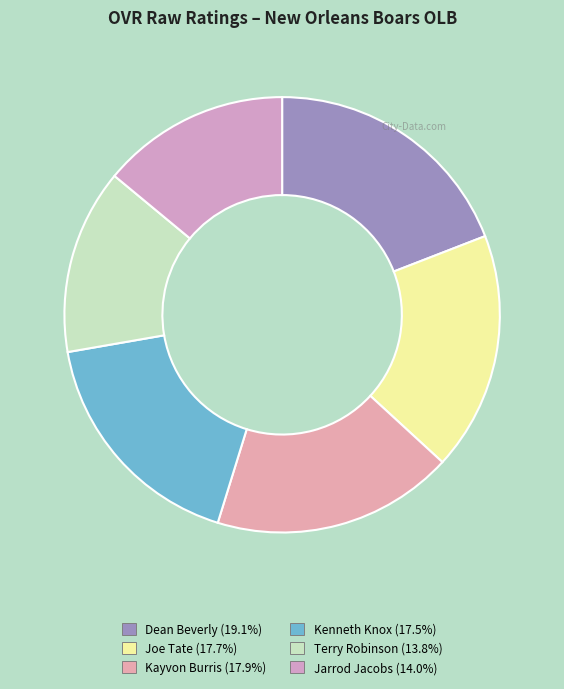

To the nearest percent, what is the combined percentage of Joe Tate and Kayvon Burris?

36%